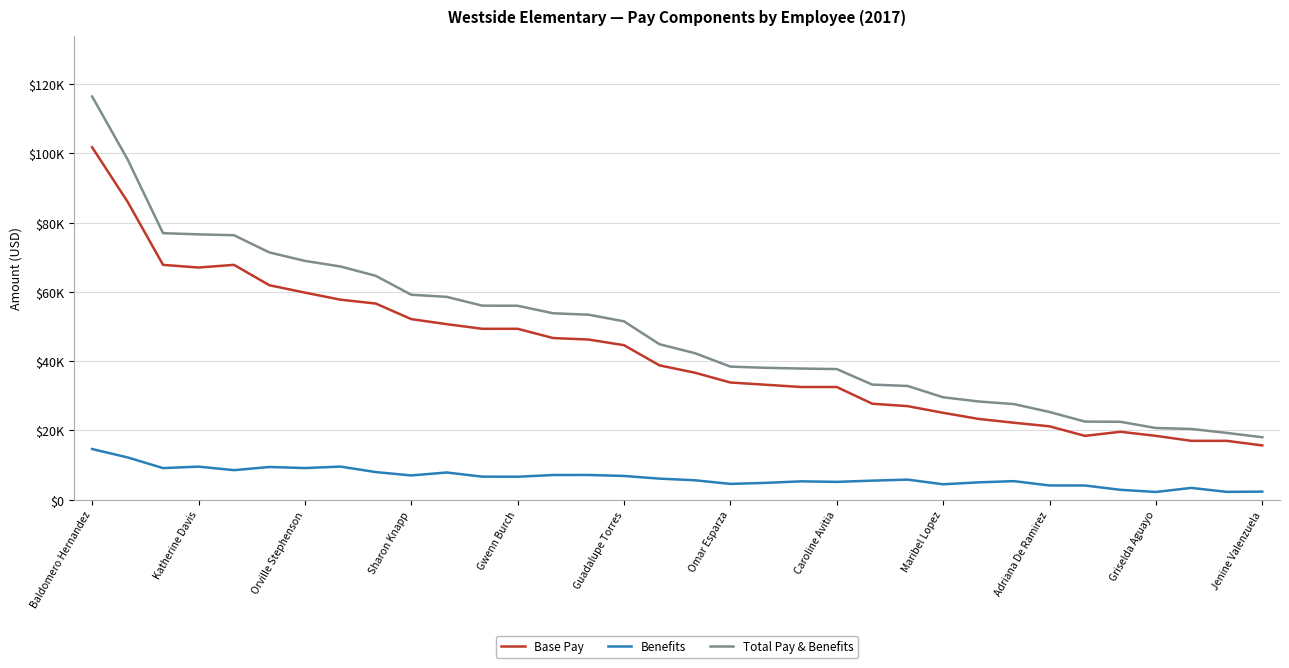

Where does the Base Pay series first go above 38791?

Baldomero Hernandez